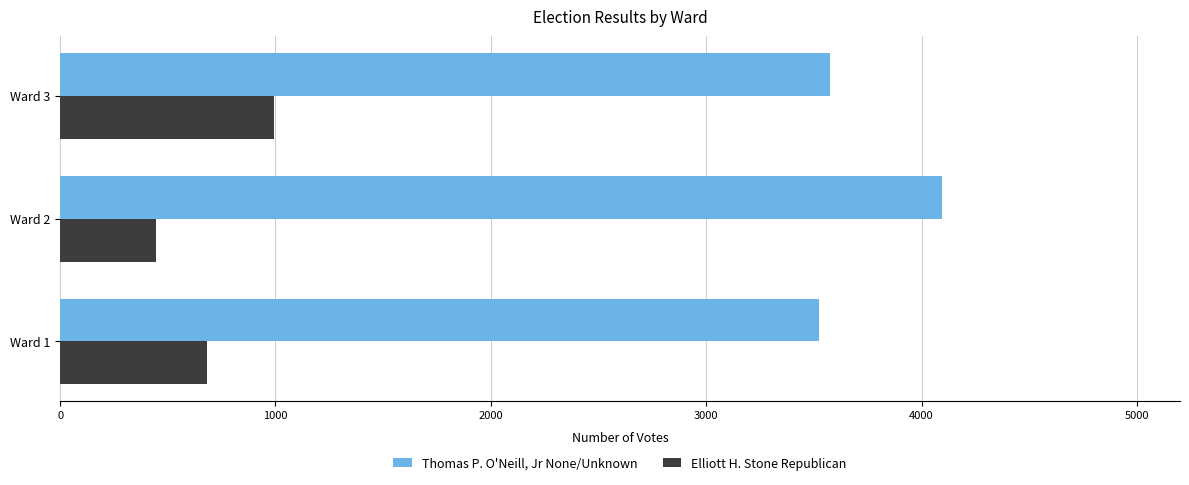

What is the total value across all series at Ward 3?

4569